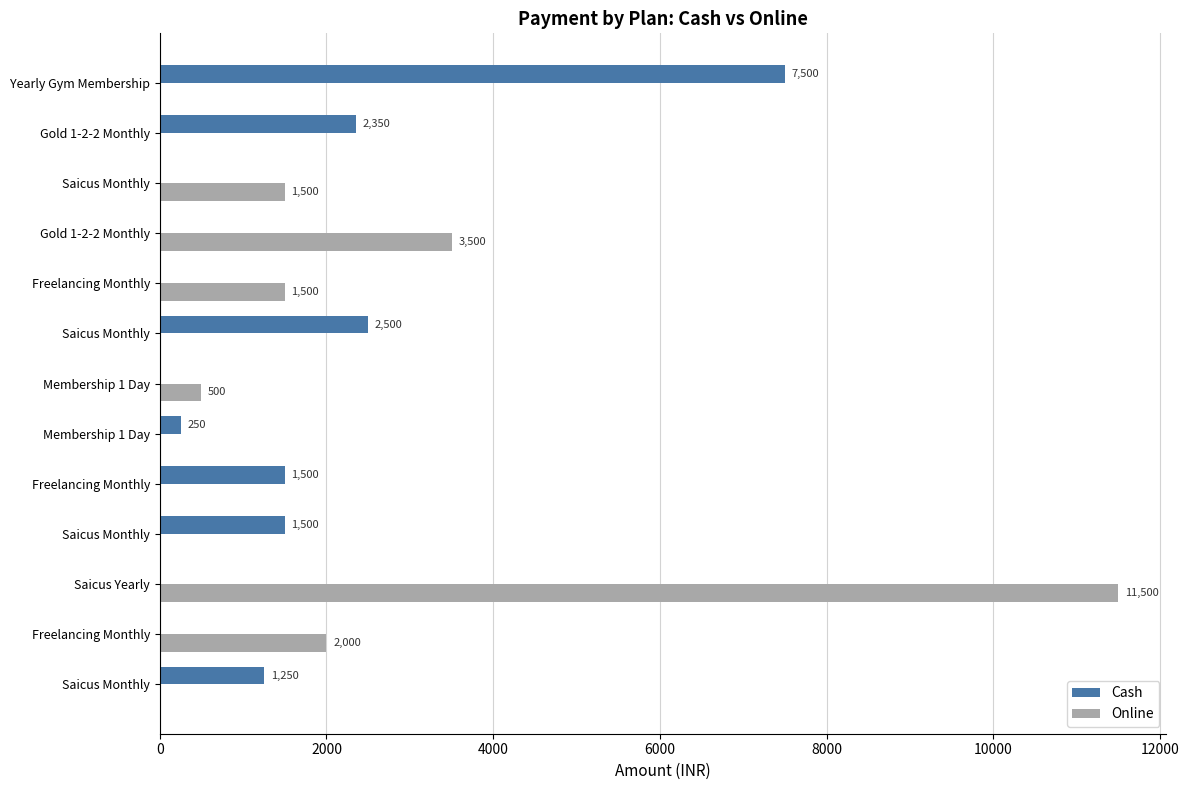

What is the difference between the maximum and minimum values in the Cash series?

7500